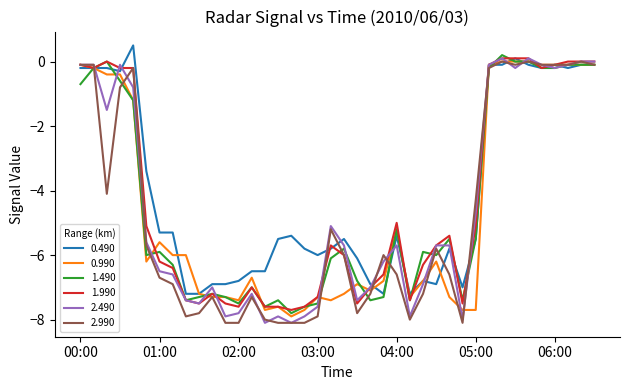

How many values in 0.490 are below zero?

38